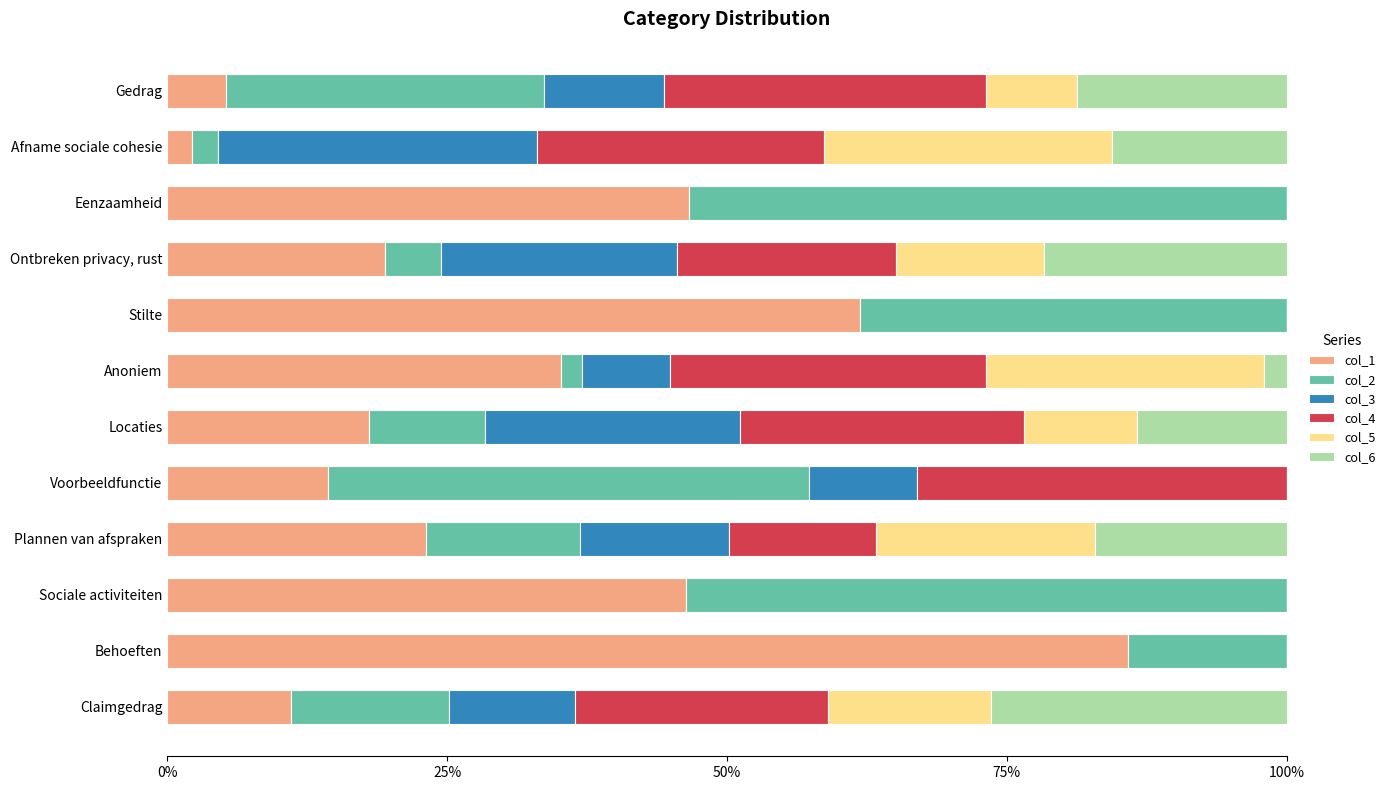

How many categories are shown in the chart?

12